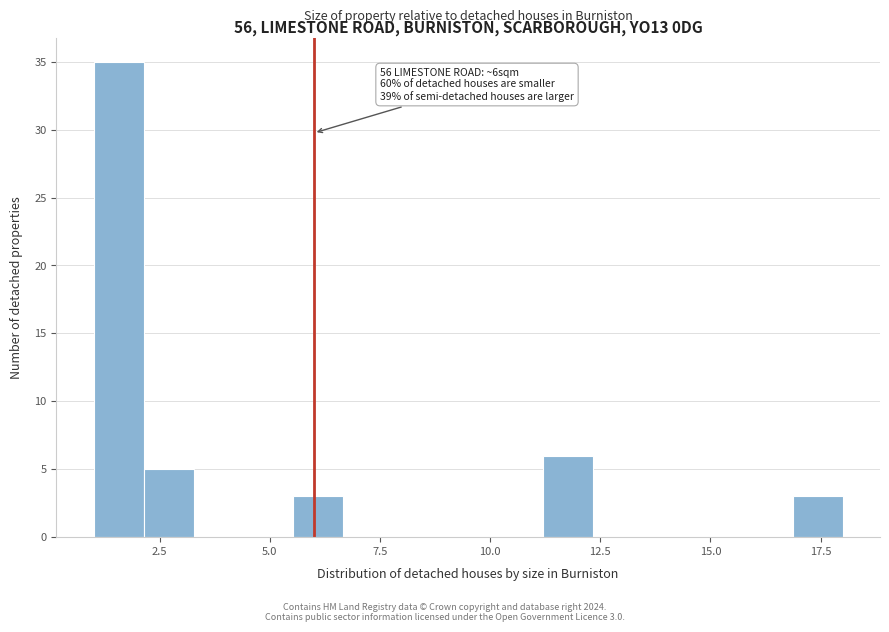

Around what value on the x-axis is the tallest bar? Give the approximate position of its centre, as read against the axis.

1.5